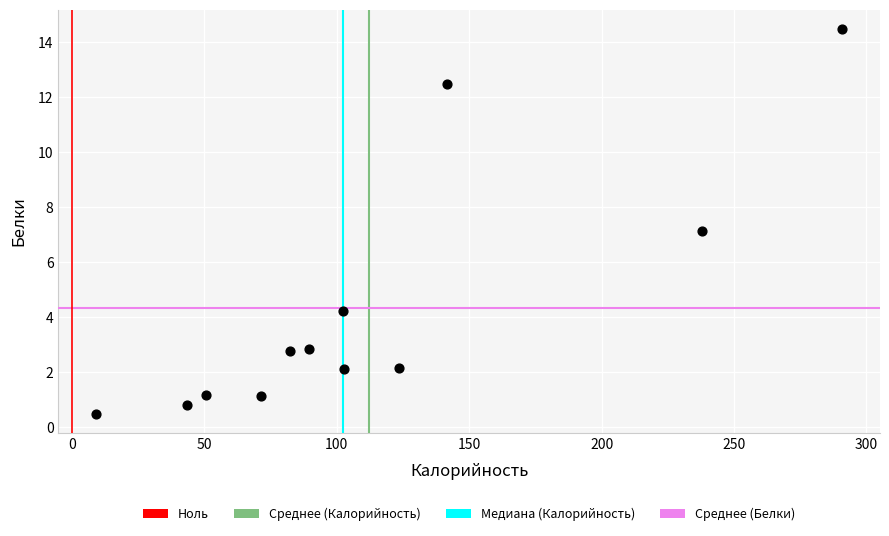

What is the range of Y values (max minus min)?

14.0